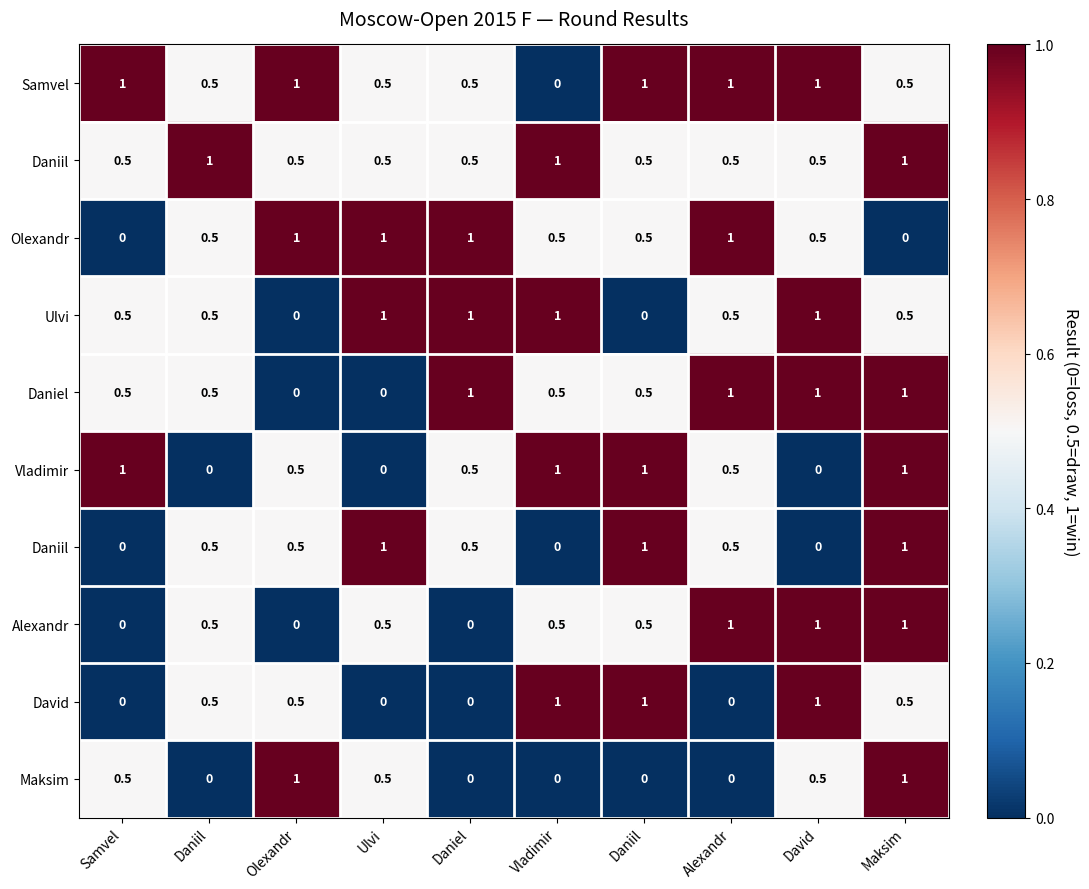

Which category has the highest value across all series?

Samvel